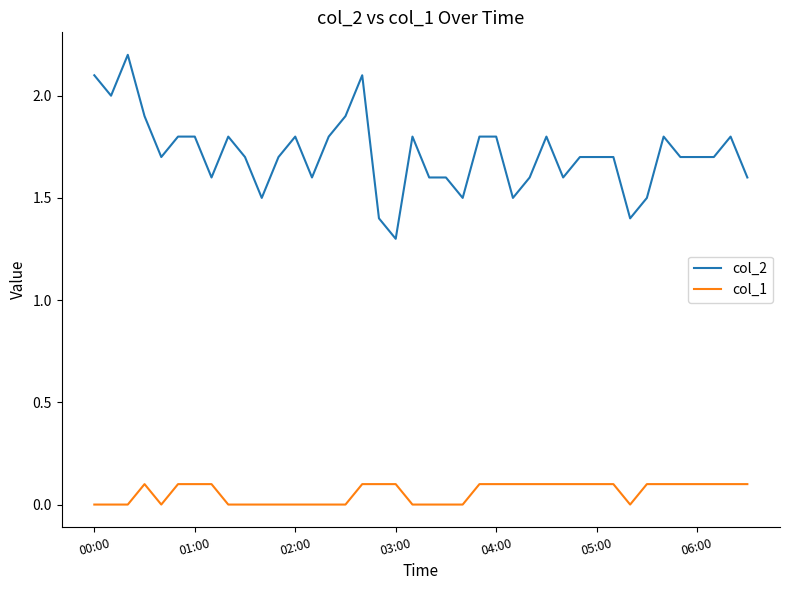

Count the number of categories in the chart.

40